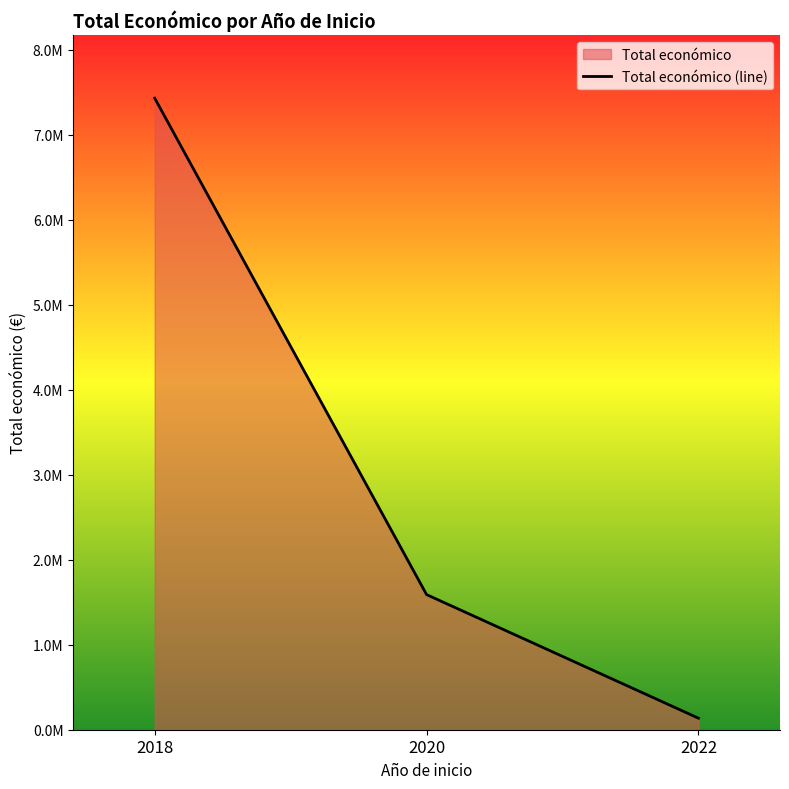

Does the chart display data point markers on the line(s)?

No